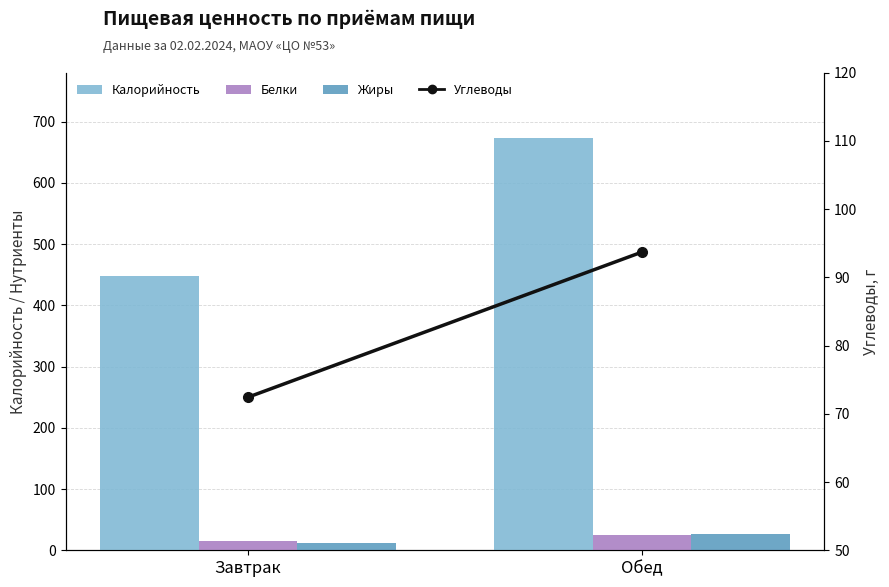

What is the difference between the maximum and minimum values in the Белки series?

9.1